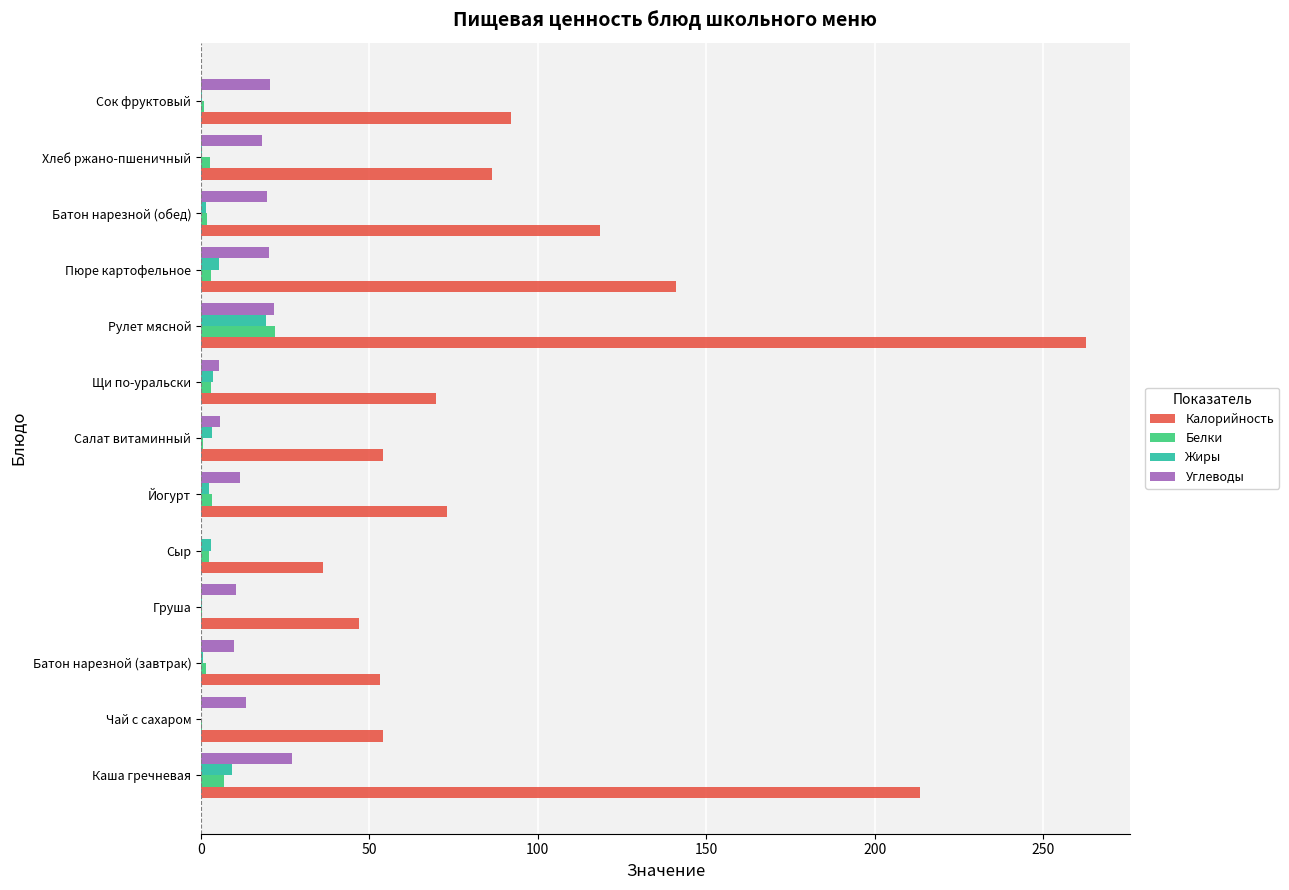

The Углеводы series shows 20.3 at Пюре картофельное. True or false?

True